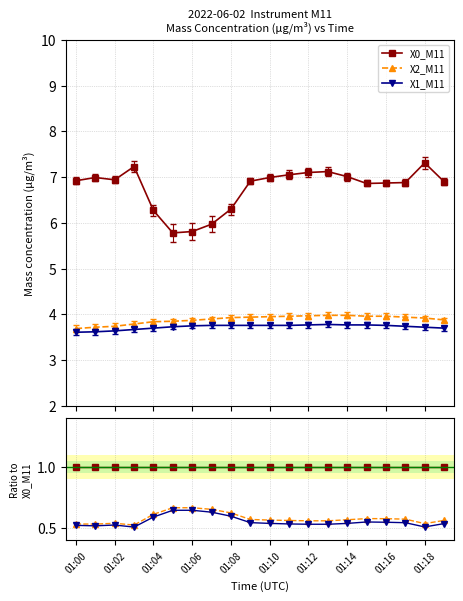

Is this an area chart (filled region under the line)?

No